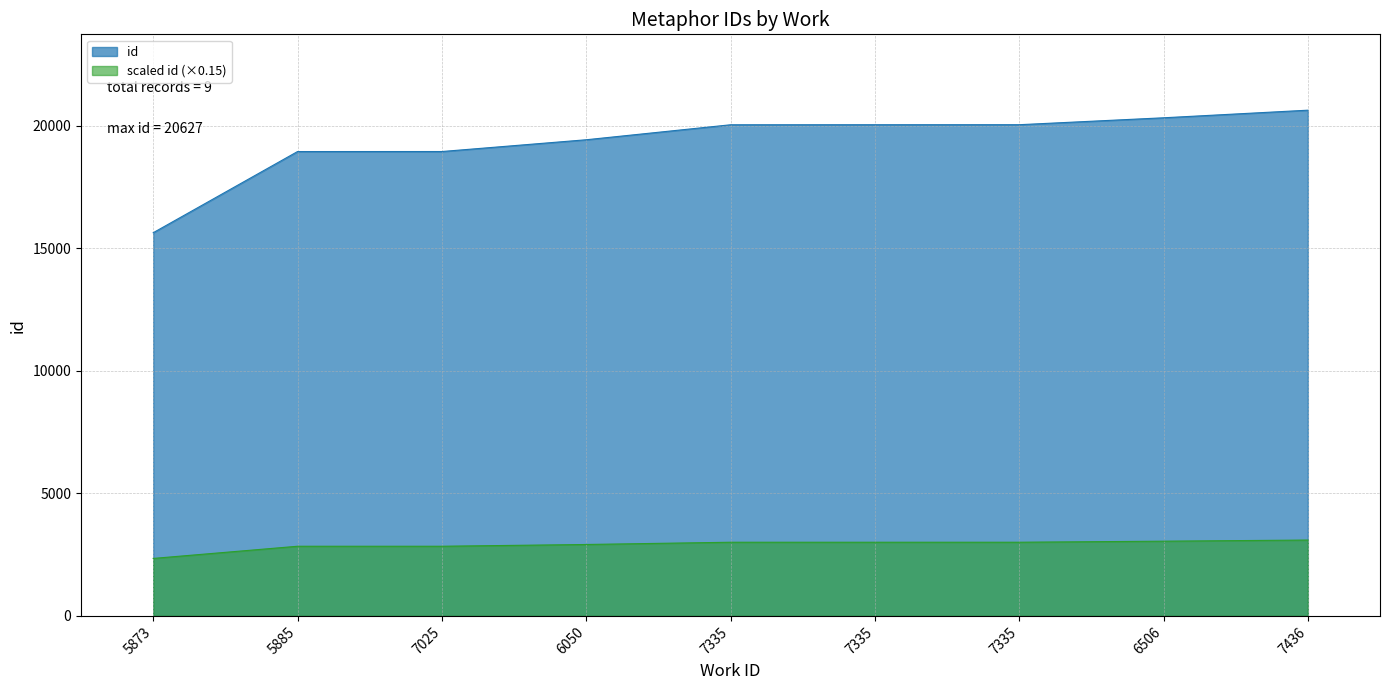

How many categories are shown in the chart?

9